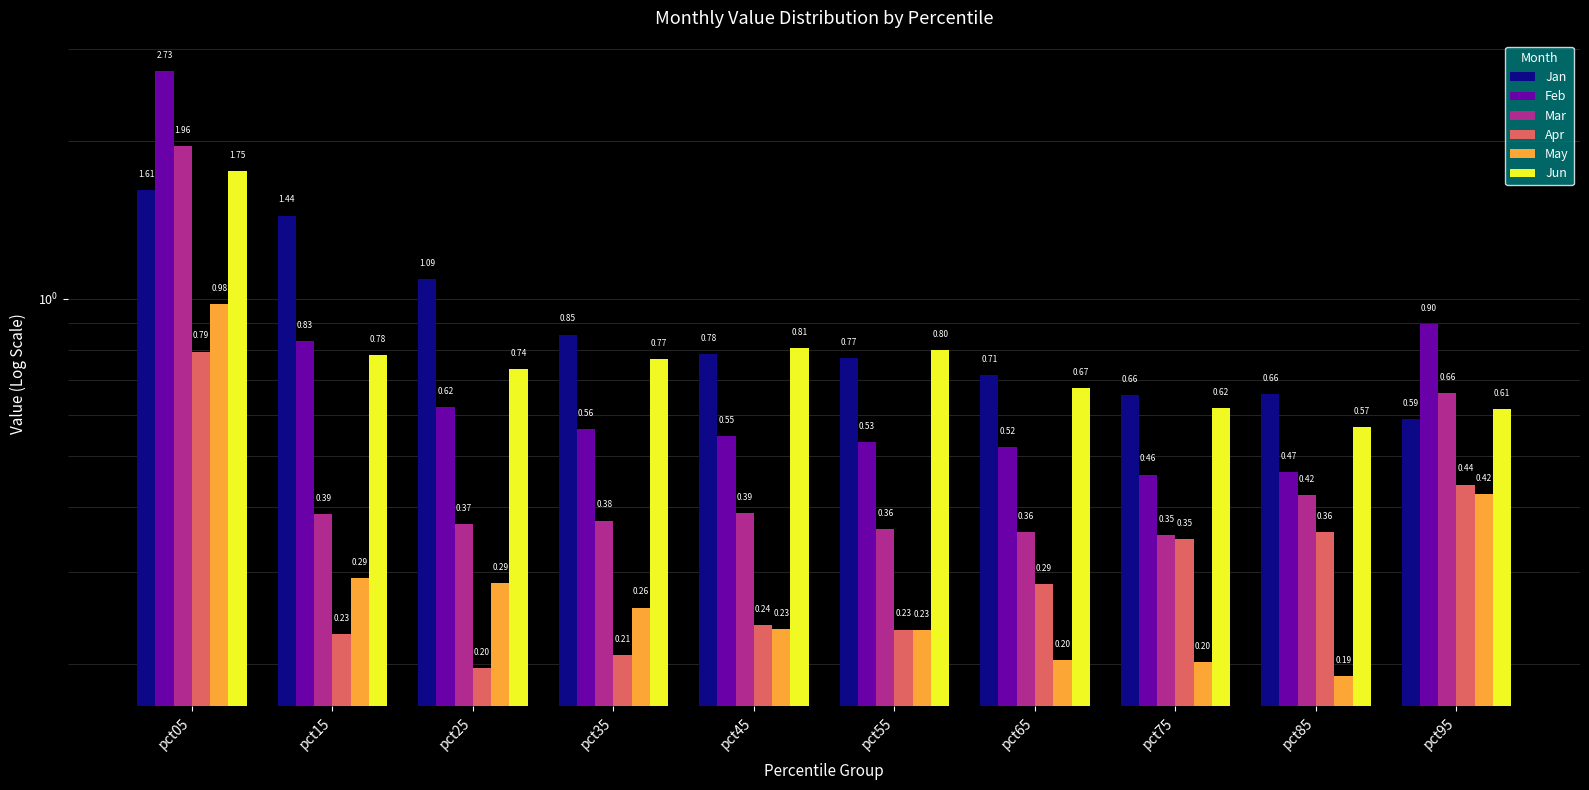

At which category is the sum across all series the highest?

pct05